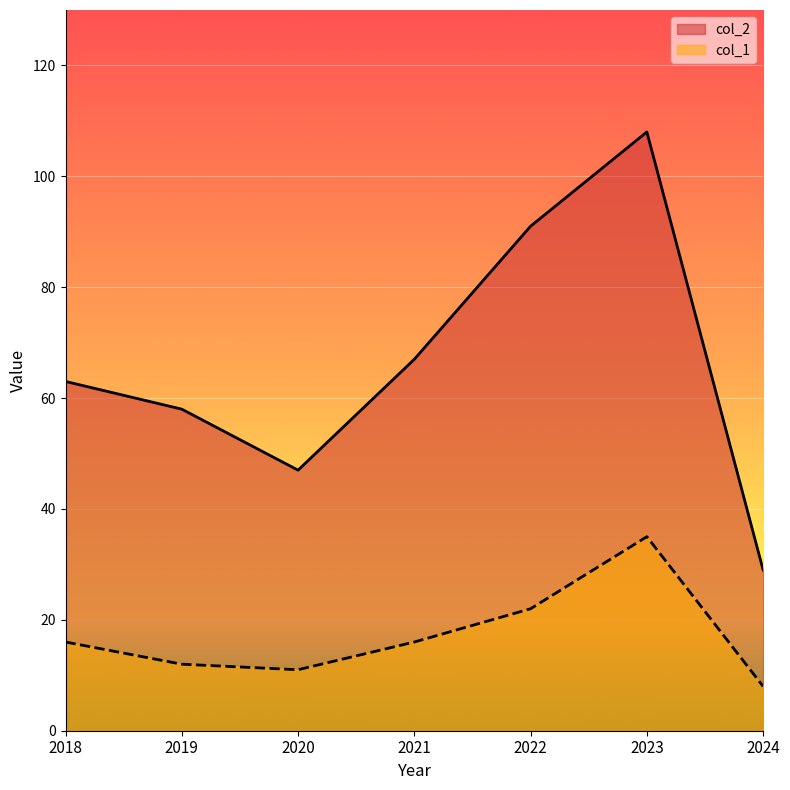

True or false: col_2 and col_1 intersect in this chart.

False